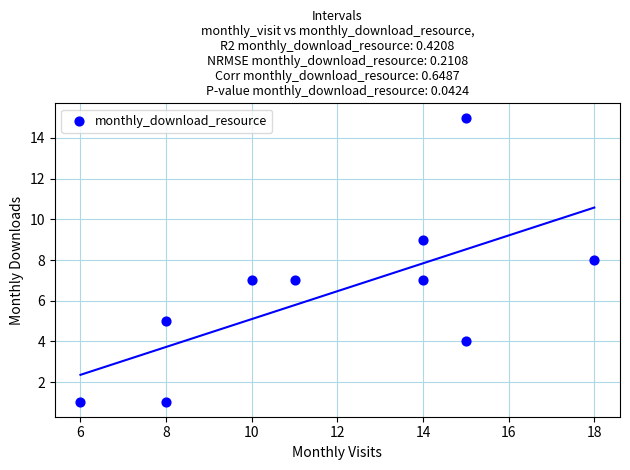

What is the range of Y values (max minus min)?

14